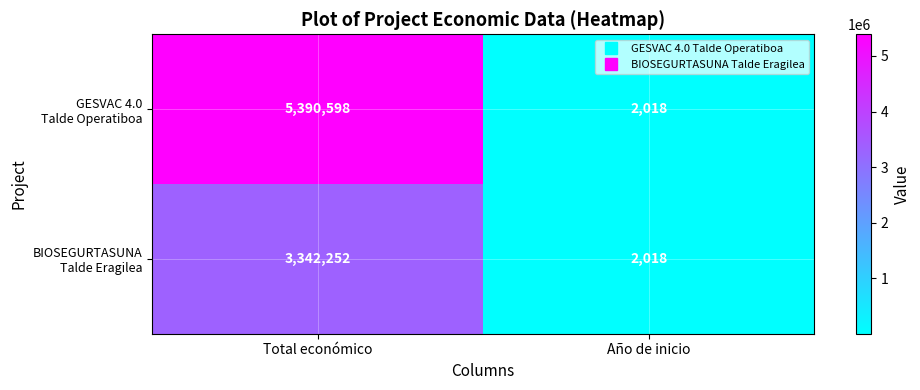

What is the smallest value displayed?

2018